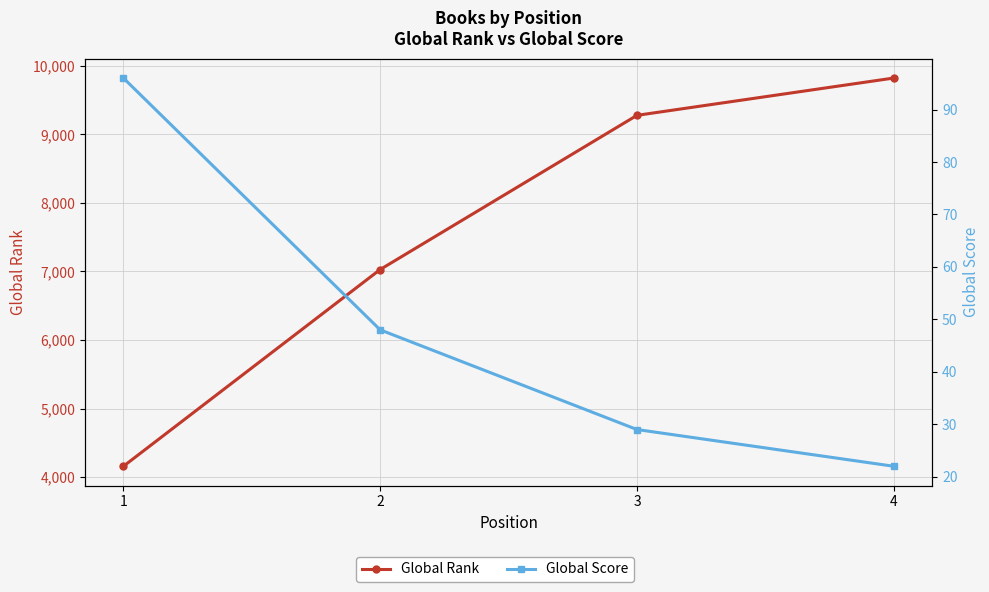

Is it true that Global Rank equals 13556 at 4?

False